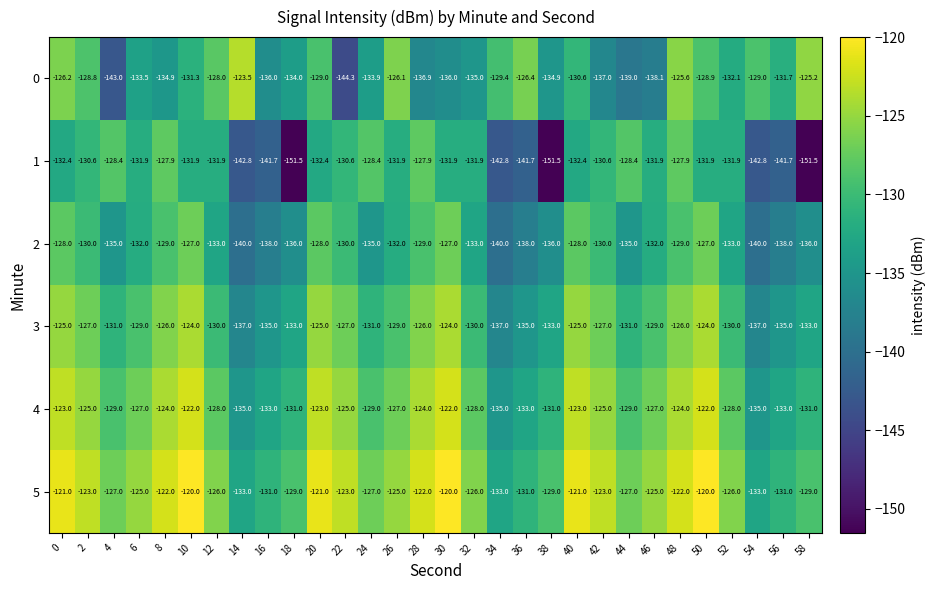

Is it true that 5 equals -162.1 at 22?

False